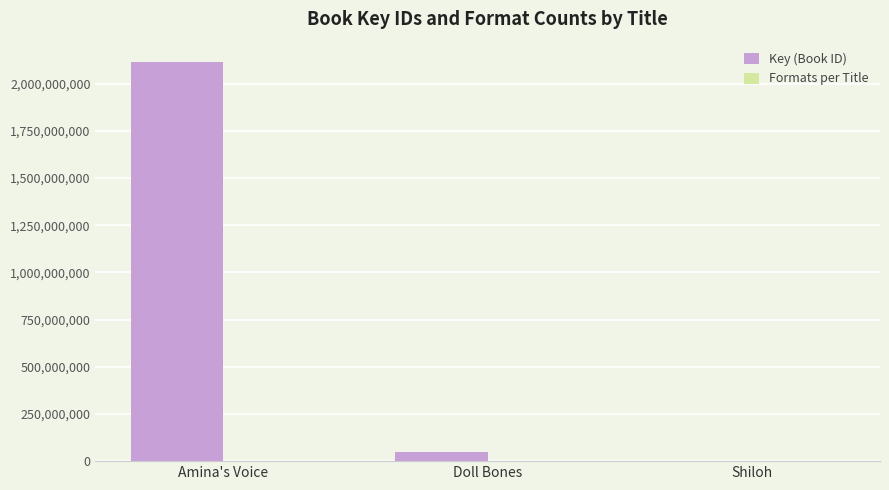

Count the number of data series in this chart.

2